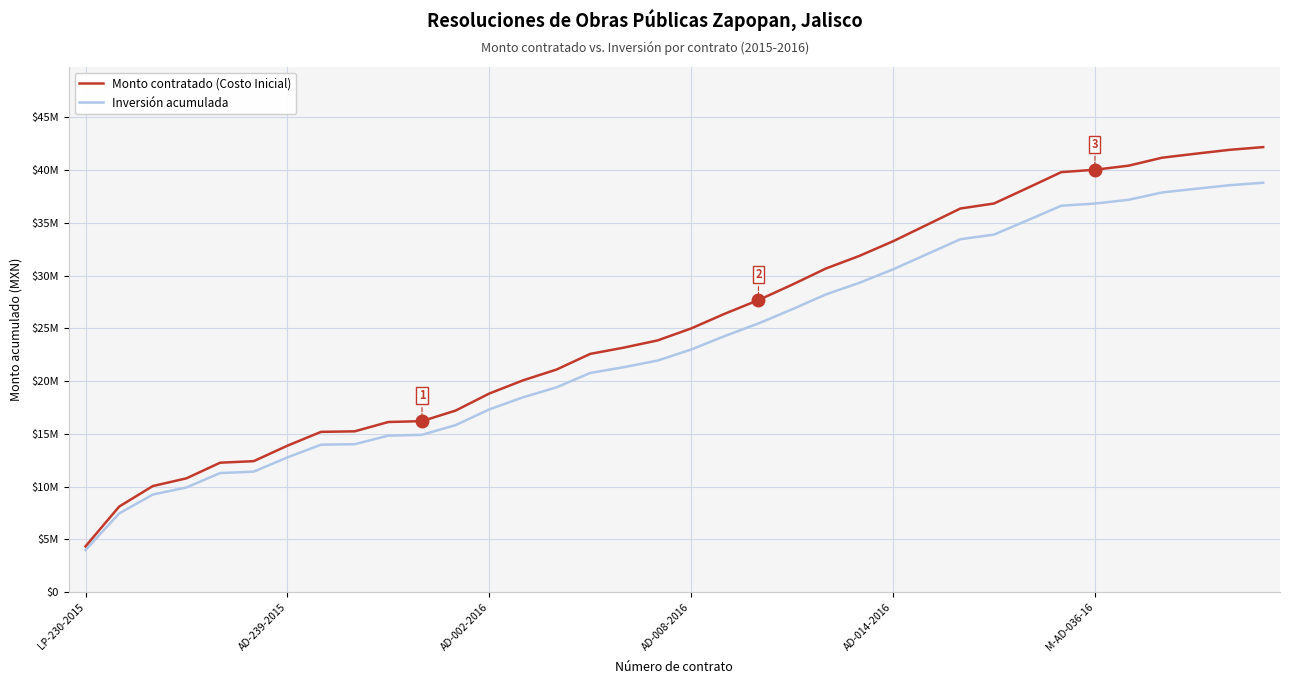

Rank the series by their maximum value, from highest to lowest.

Monto contratado (Costo Inicial), Inversión acumulada